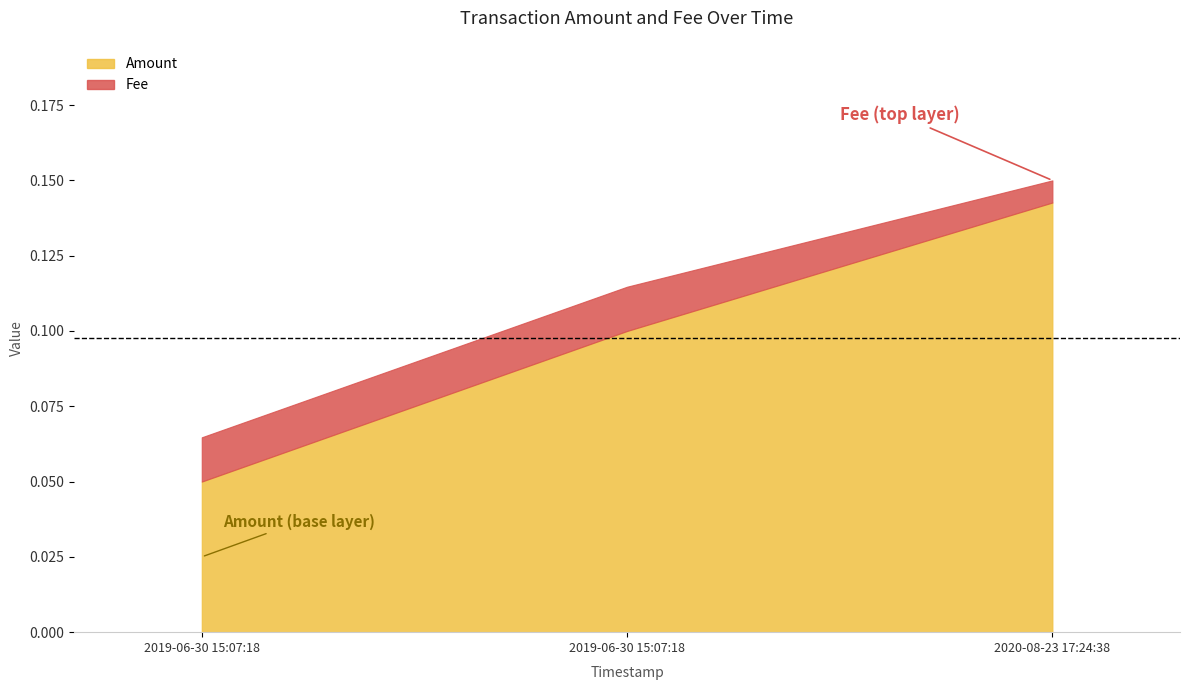

Which series has the largest total across all categories?

Amount